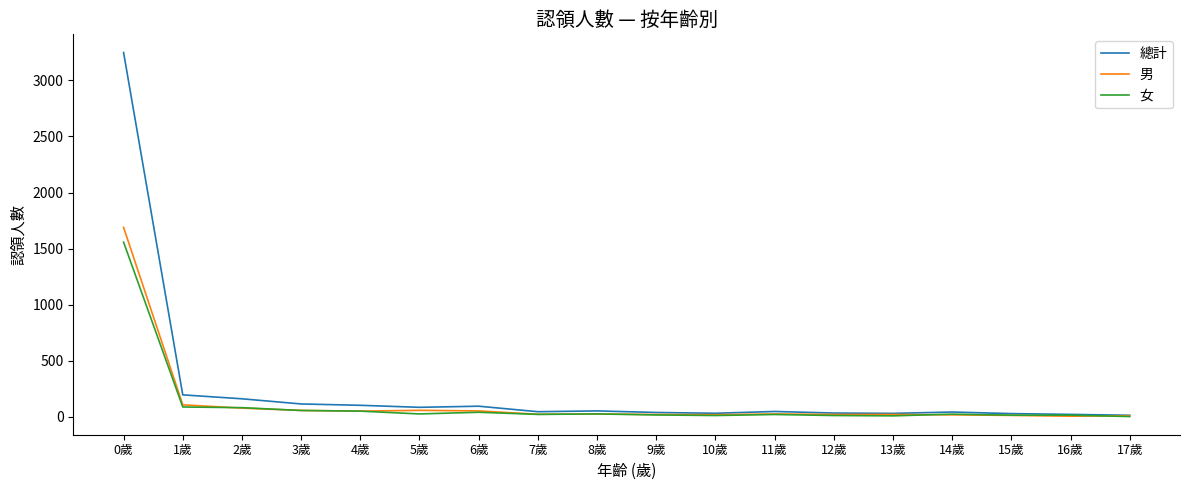

What position from the left is 10歲?

11